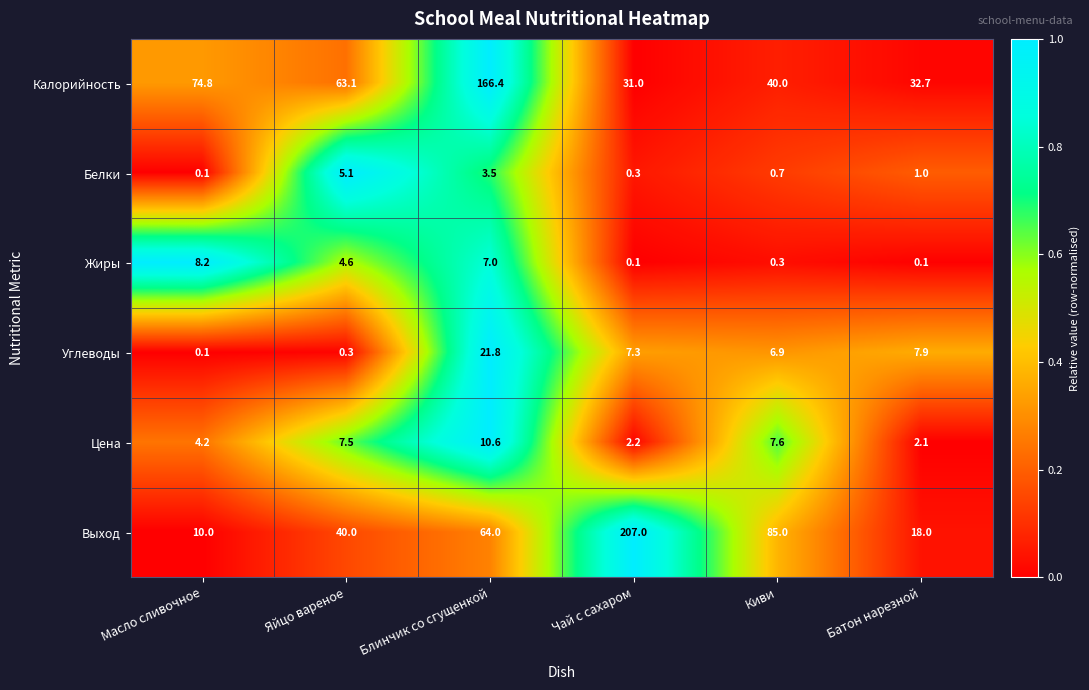

Which series has the widest spread of values?

Выход